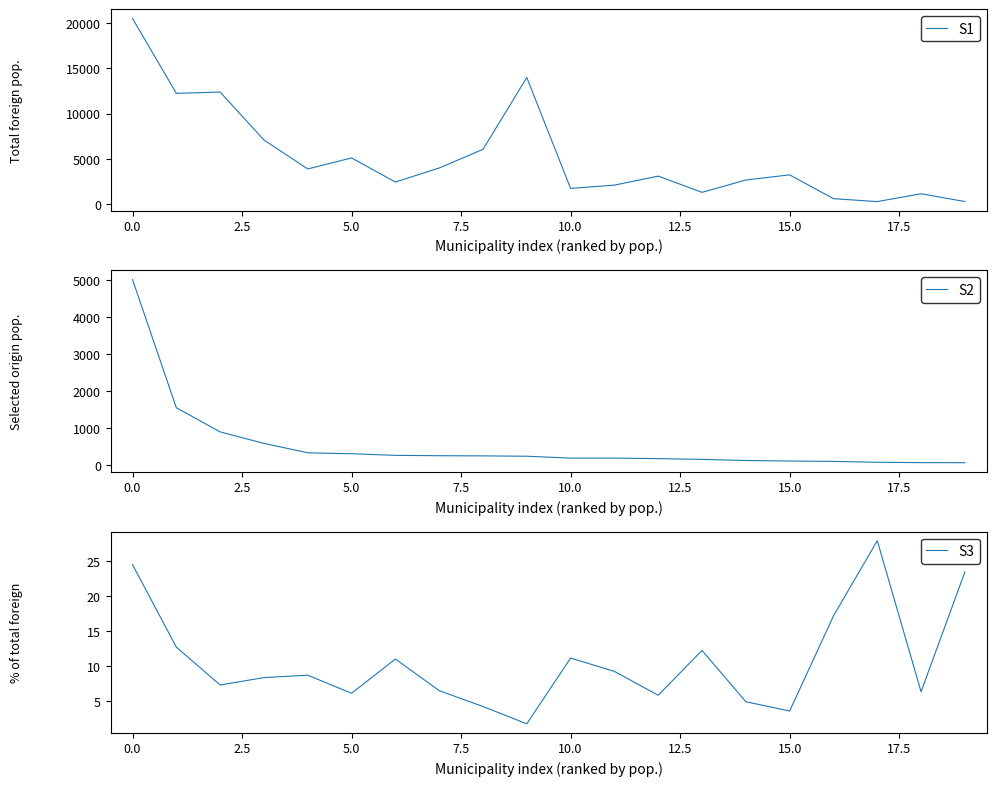

Reading left to right, list all the values displayed in this chart.

S1: 20504.0	12246.0	12386.0	7098.0	3903.0	5120.0	2459.0	4007.0	6065.0	13989.0	1757.0	2118.0	3112.0	1322.0	2684.0	3251.0	623.0	301.0	1165.0	307.0
S2: 5022.0	1558.0	905.0	594.0	340.0	314.0	271.0	261.0	257.0	247.0	196.0	196.0	182.0	162.0	132.0	117.0	107.0	84.0	74.0	72.0
S3: 24.5	12.7	7.3	8.4	8.7	6.1	11.0	6.5	4.2	1.8	11.2	9.2	5.8	12.2	4.9	3.6	17.2	27.9	6.3	23.4